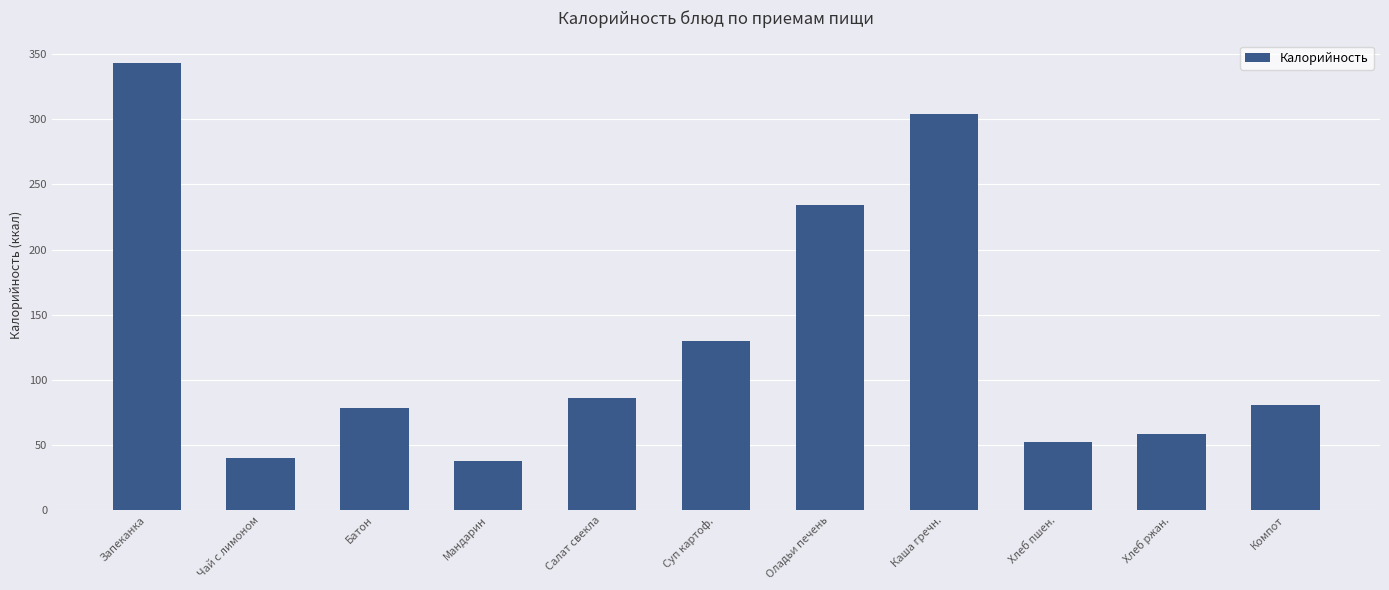

How many categories are shown in the chart?

11